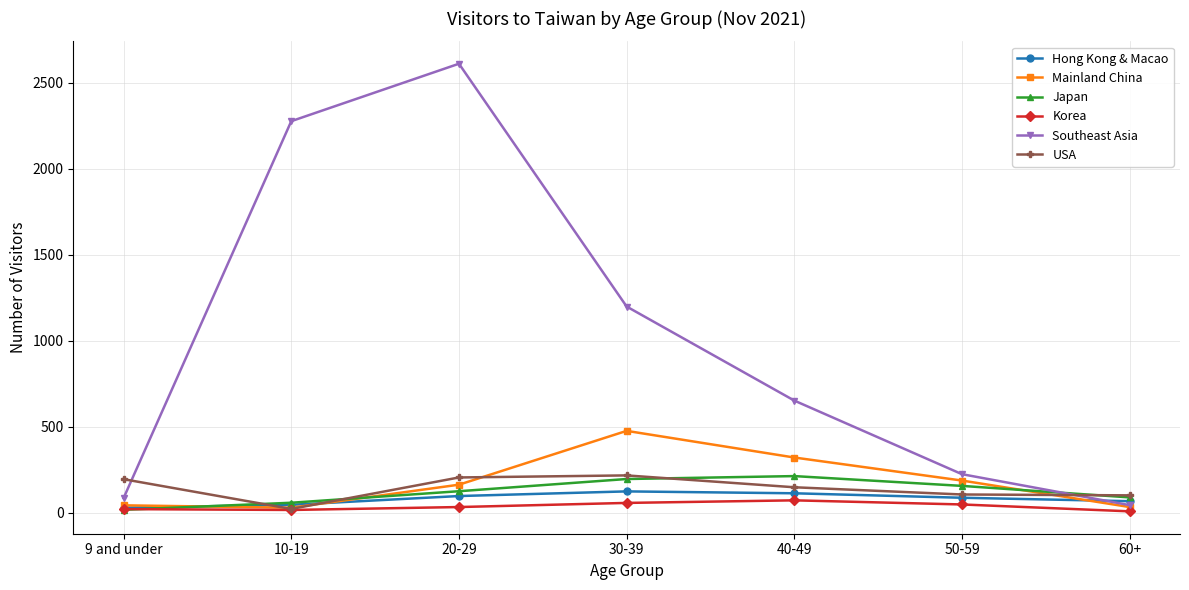

At which category is the sum across all series the highest?

20-29